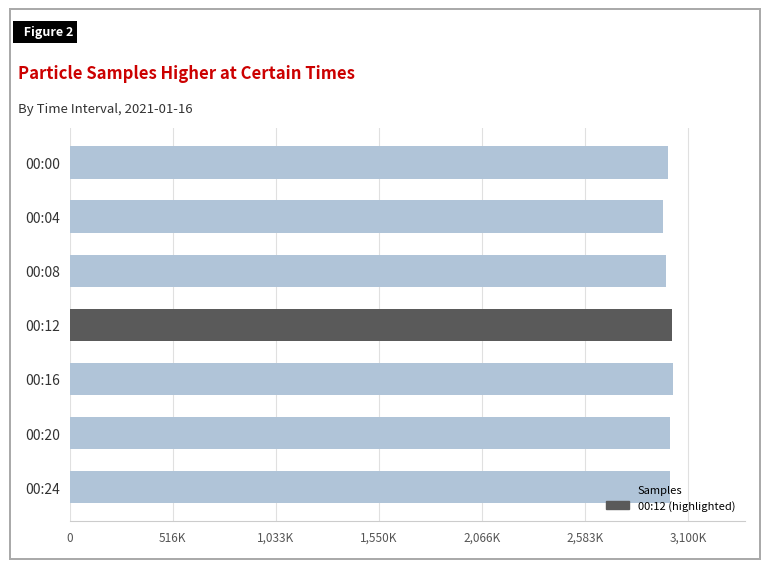

What is the minimum value shown in the chart?

2975413